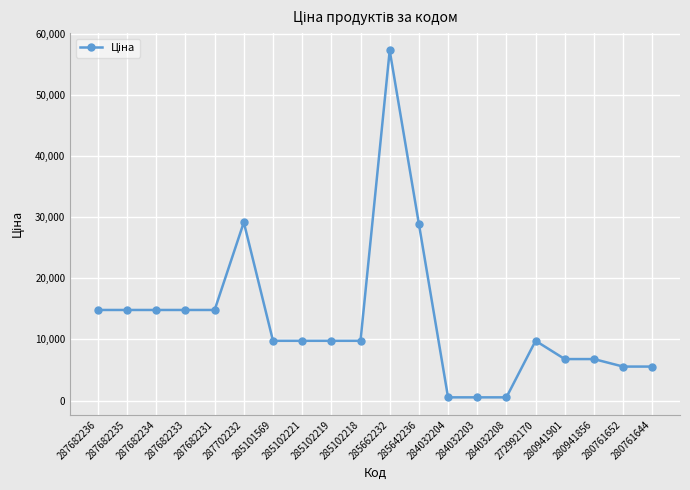

The chart shows a value of 9775.5 at 272992170. True or false?

True